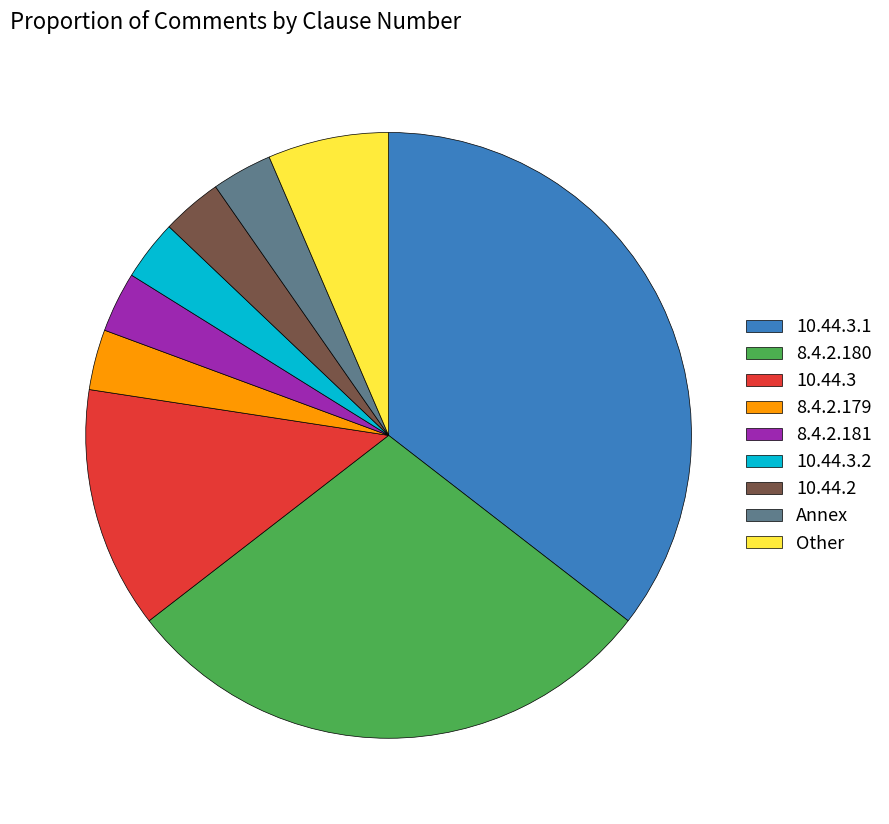

How many slices are in this pie chart?

9